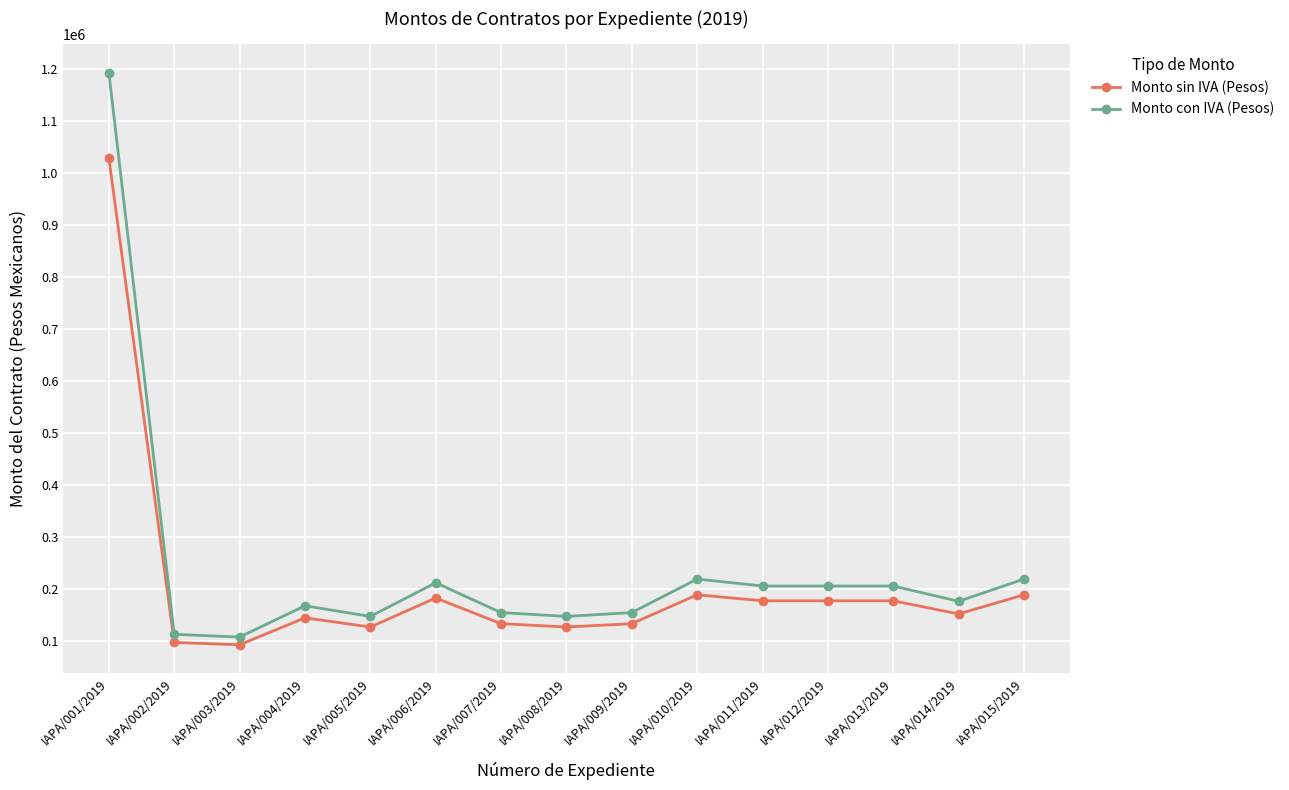

The Monto con IVA (Pesos) series shows 168054.0 at IAPA/004/2019. True or false?

True